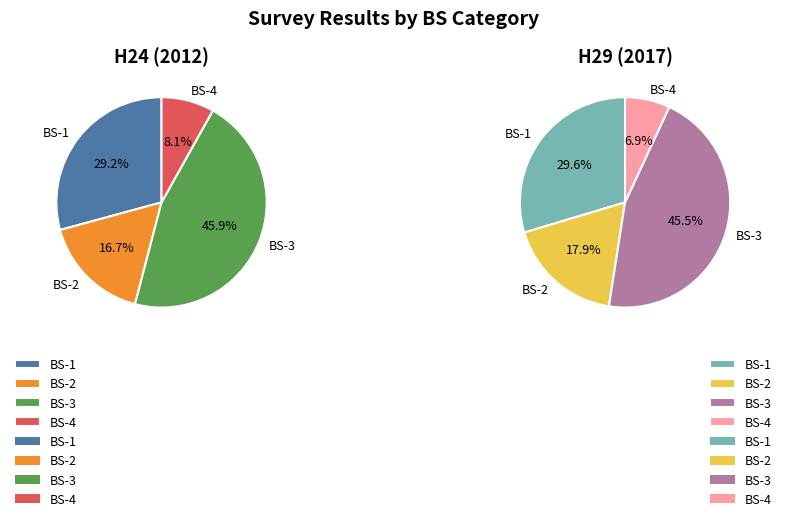

What percentage do BS-1 and BS-3 together represent?

75.2%